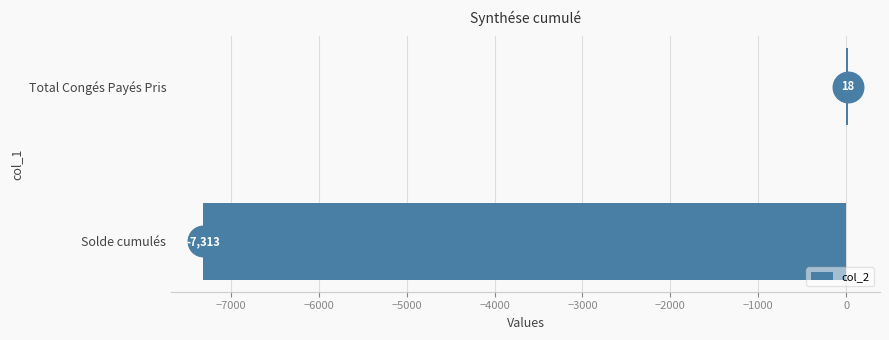

Between Total Congés Payés Pris and Solde cumulés, which is larger?

Total Congés Payés Pris